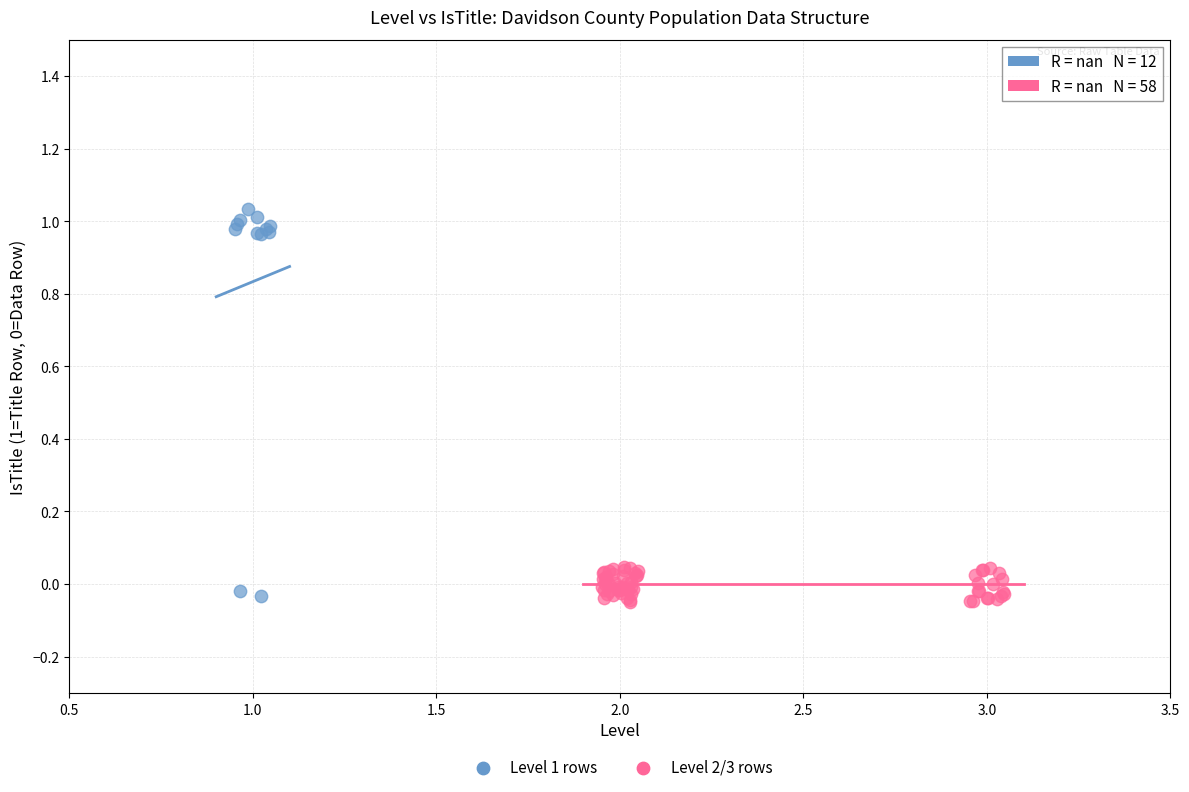

Which series contains the highest Y value?

Level 1 rows